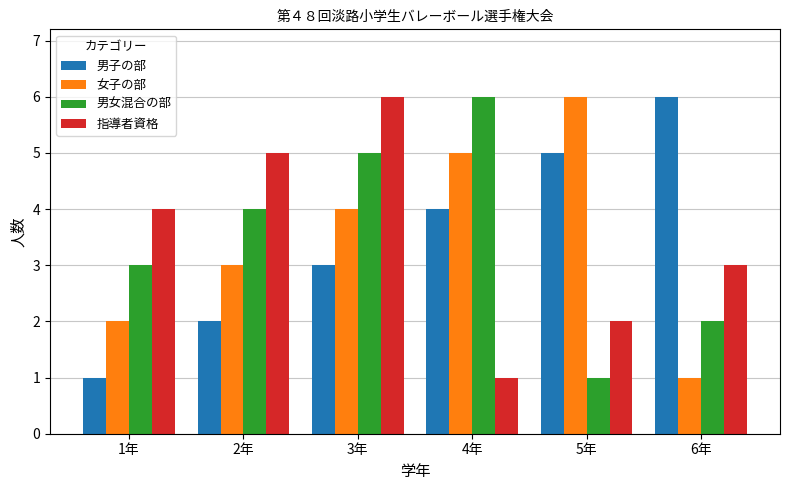

How many 男子の部 values are between 2 and 5?

4